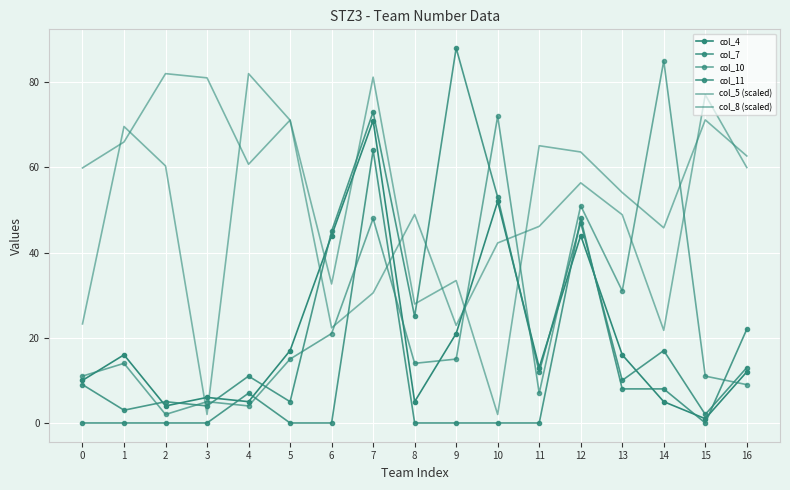

Rank the series at 14 from highest to lowest value.

col_10, col_5 (scaled), col_8 (scaled), col_7, col_11, col_4